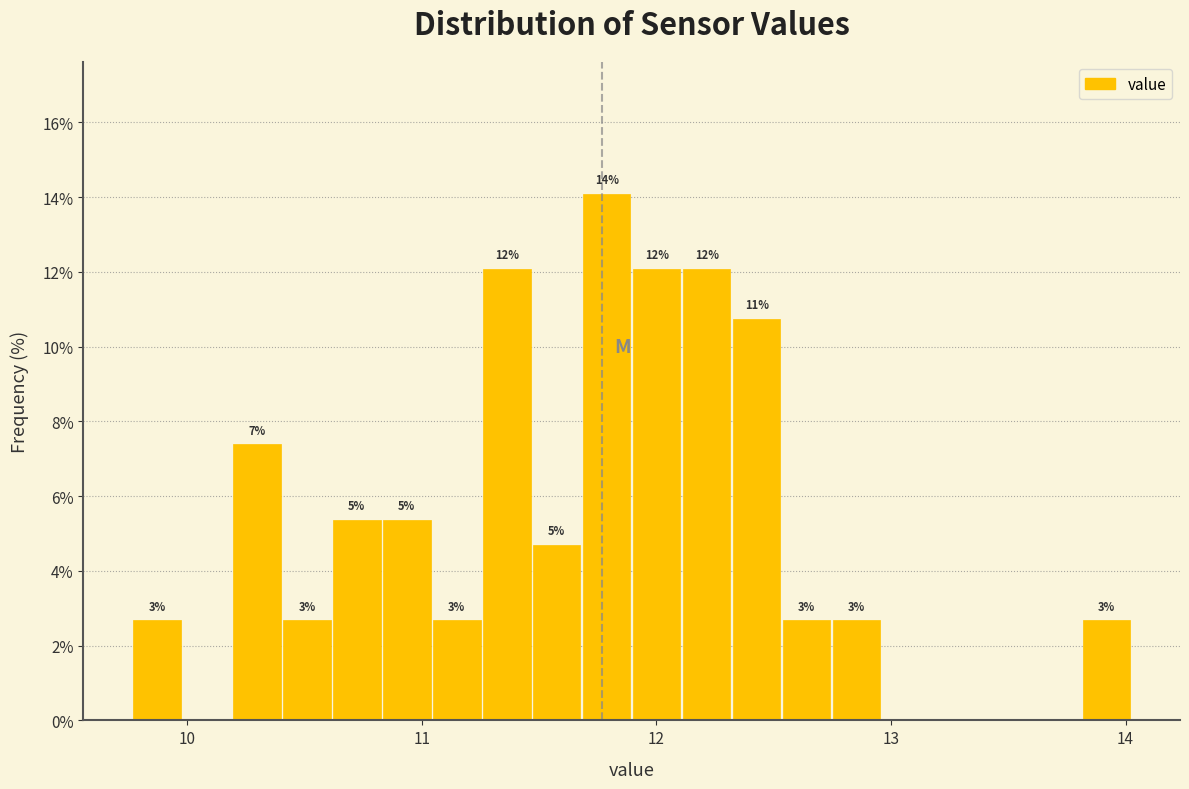

Read against the x-axis, roughly where is the centre of the tallest bar?

11.8